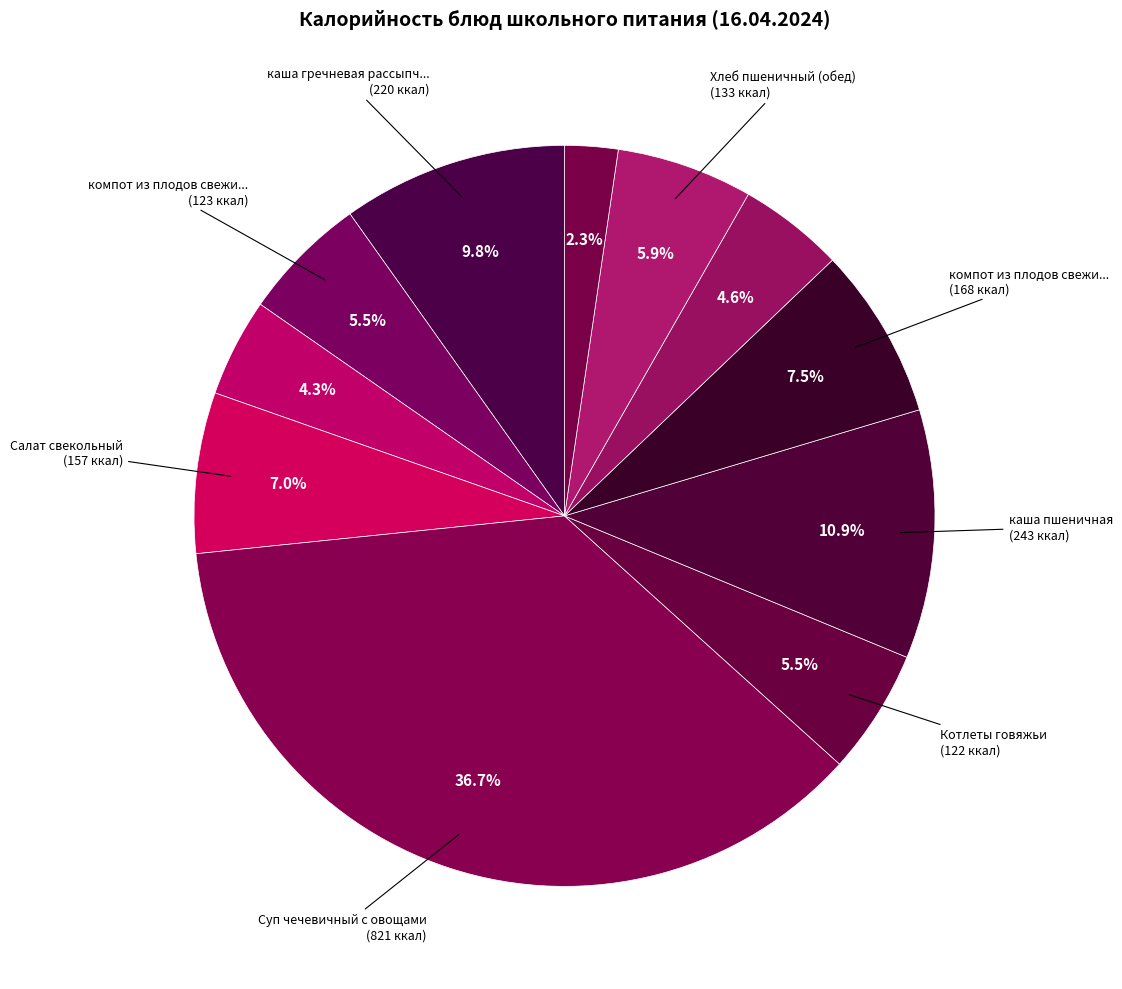

Count the number of slices in the pie.

11